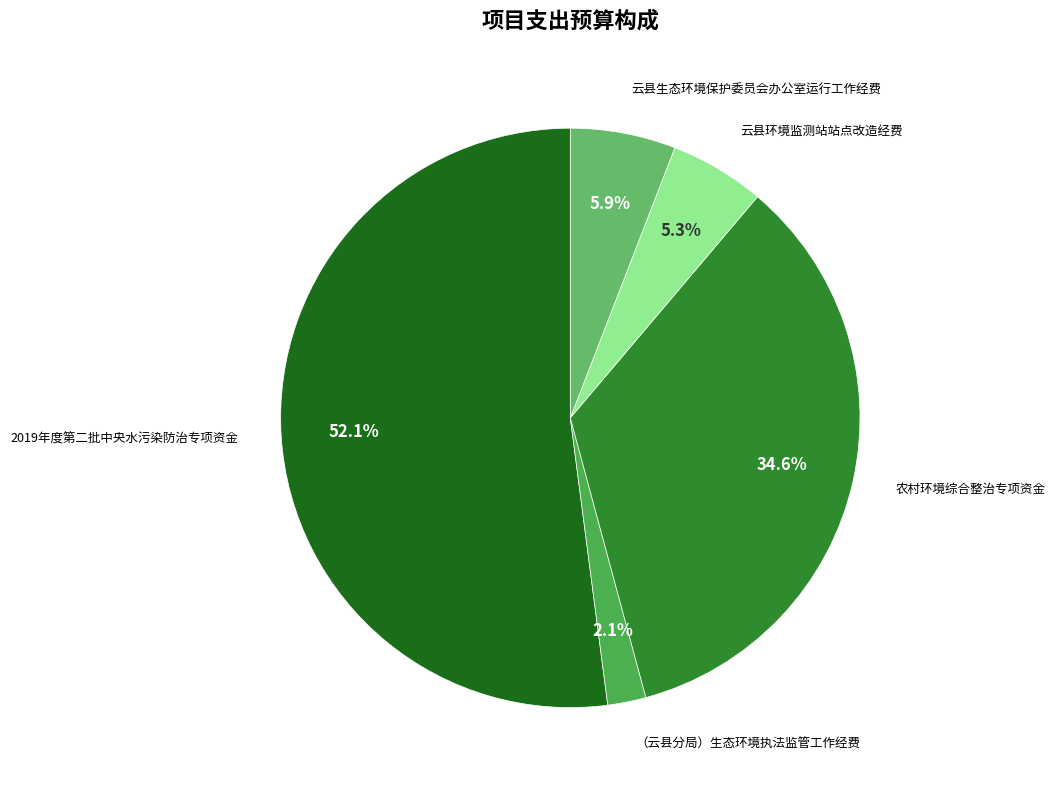

Combined, do 2019年度第二批中央水污染防治专项资金 and 云县生态环境保护委员会办公室运行工作经费 account for over 50%?

Yes